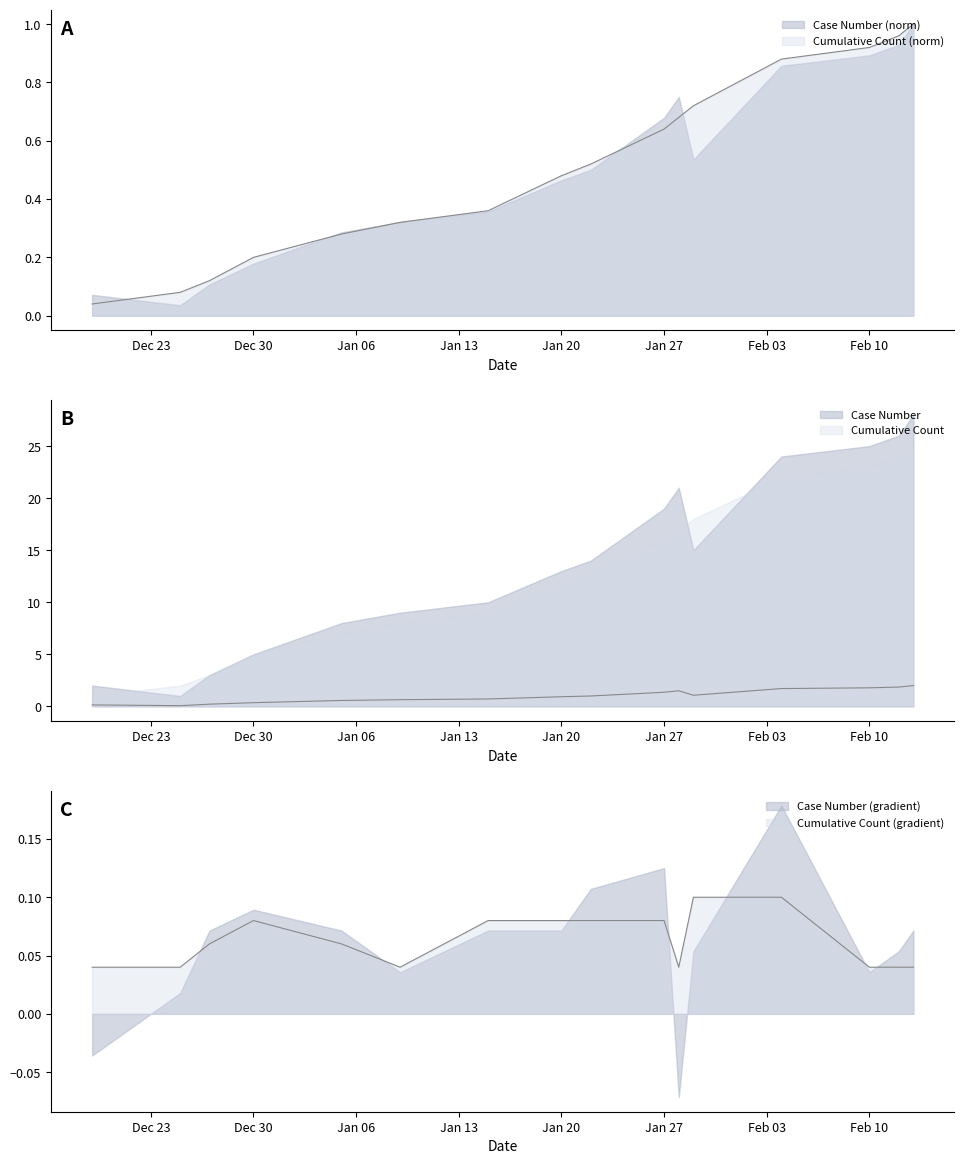

The value of Case Number at 2025-01-15 is 0.7. True or false?

True